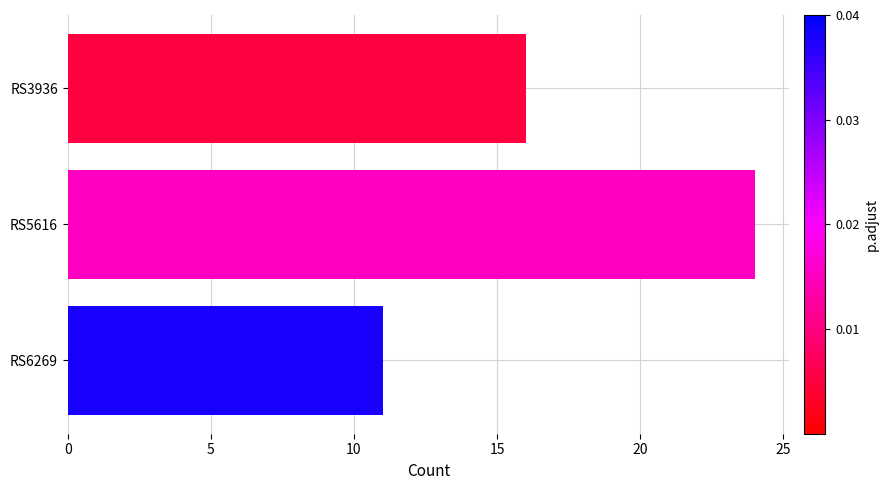

The chart shows a value of 16 at RS3936. True or false?

True